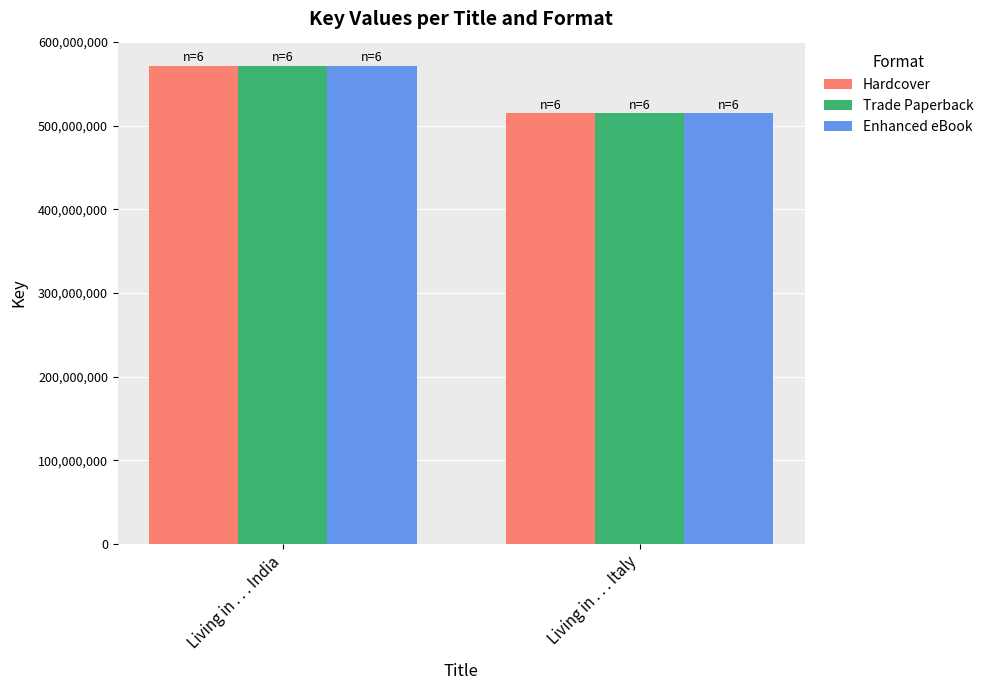

Reading left to right, transcribe all the data shown in this chart.

Hardcover: 571662242	514614836
Trade Paperback: 571662242	514614836
Enhanced eBook: 571662242	514614836